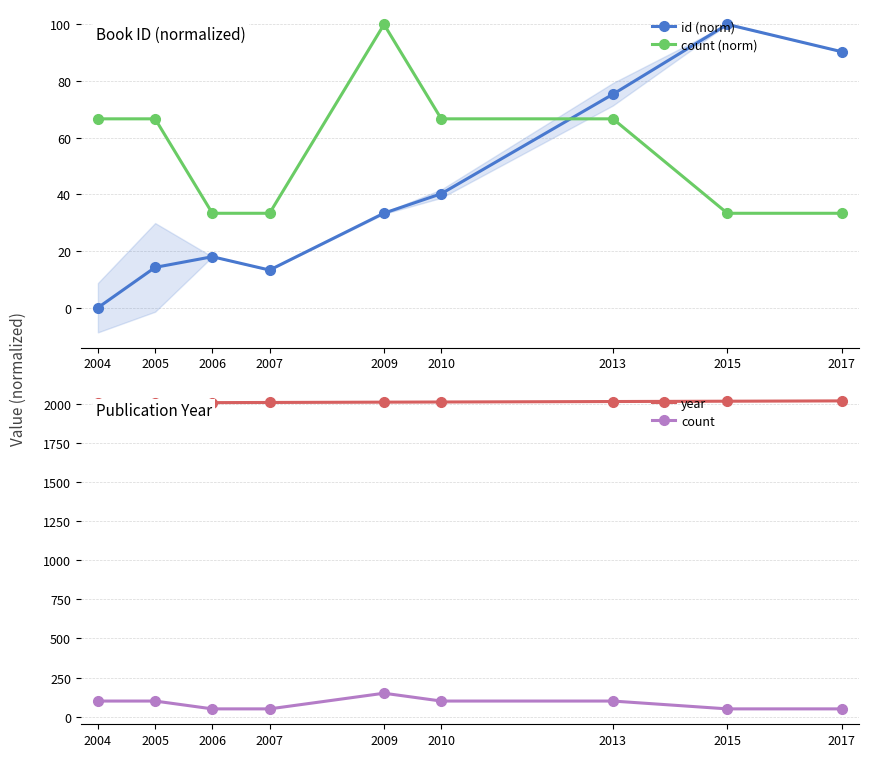

Which series has the largest total across all categories?

year